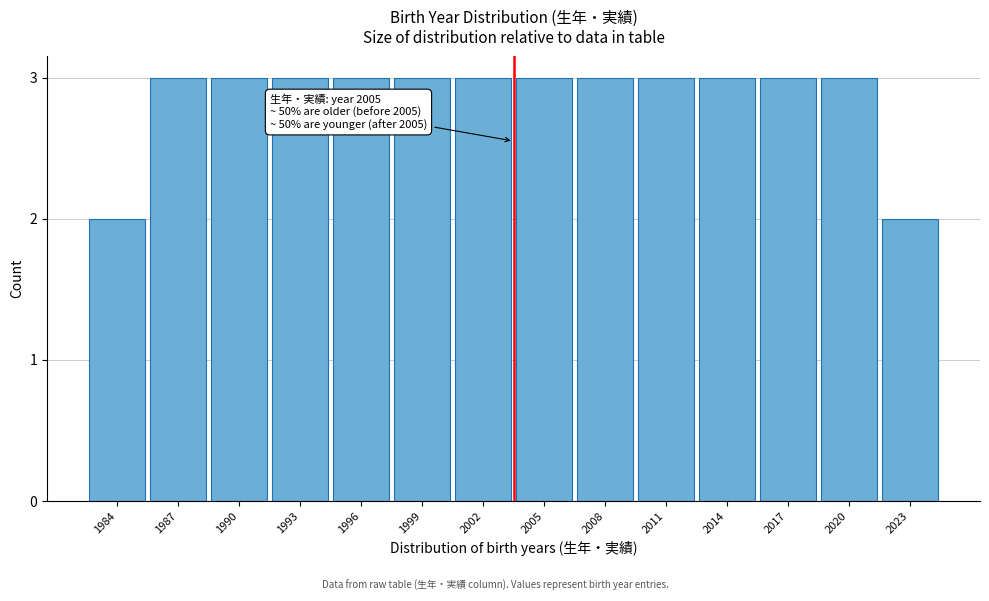

Reading left to right, extract all data points from this chart.

1984=2	1987=3	1990=3	1993=3	1996=3	1999=3	2002=3	2005=3	2008=3	2011=3	2014=3	2017=3	2020=3	2023=2